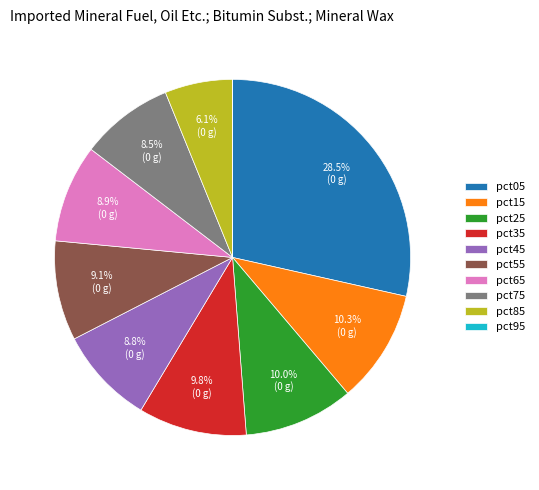

Which has a higher value, pct75 or pct35?

pct35